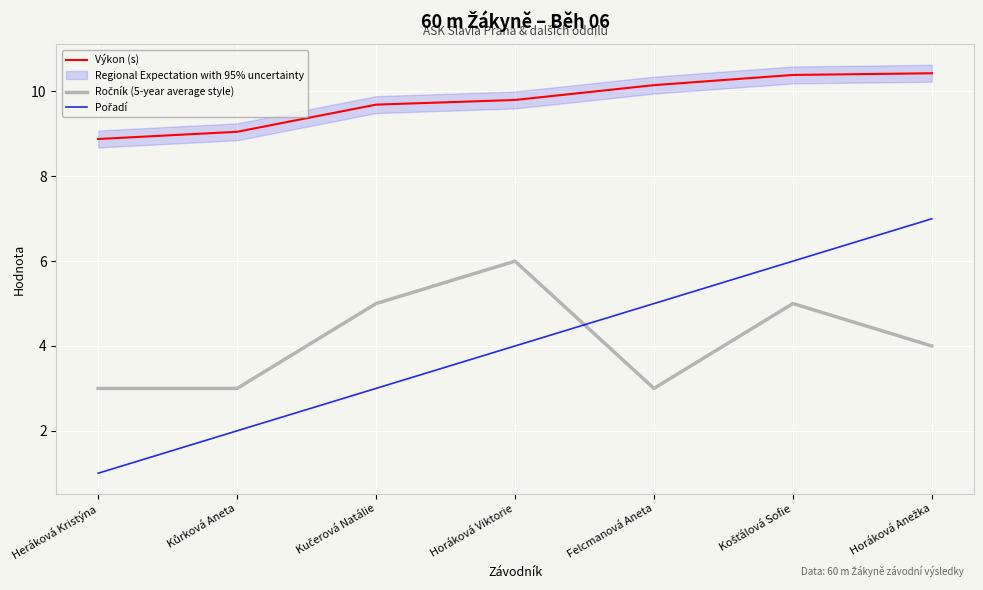

List the labels in order of Výkon (s) value, smallest first.

Heráková Kristýna, Kůrková Aneta, Kučerová Natálie, Horáková Viktorie, Felcmanová Aneta, Košťálová Sofie, Horáková Anežka